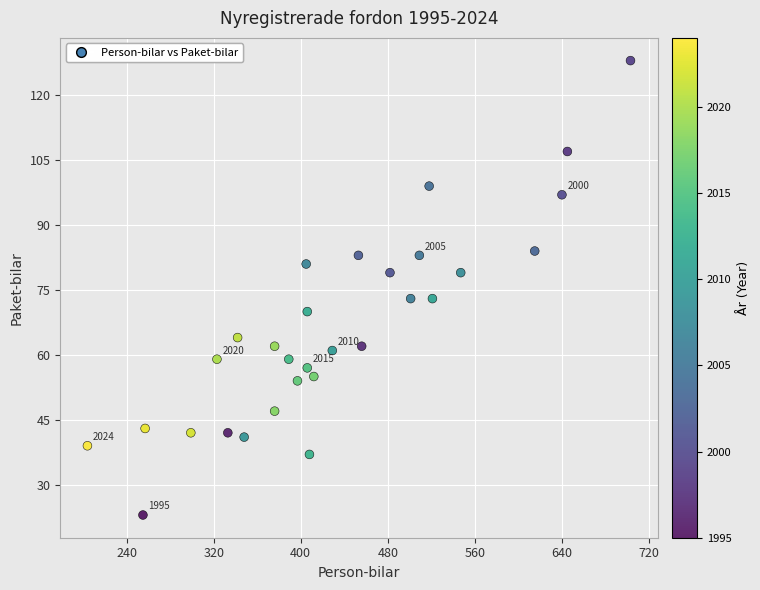

What is the range of Y values (max minus min)?

105